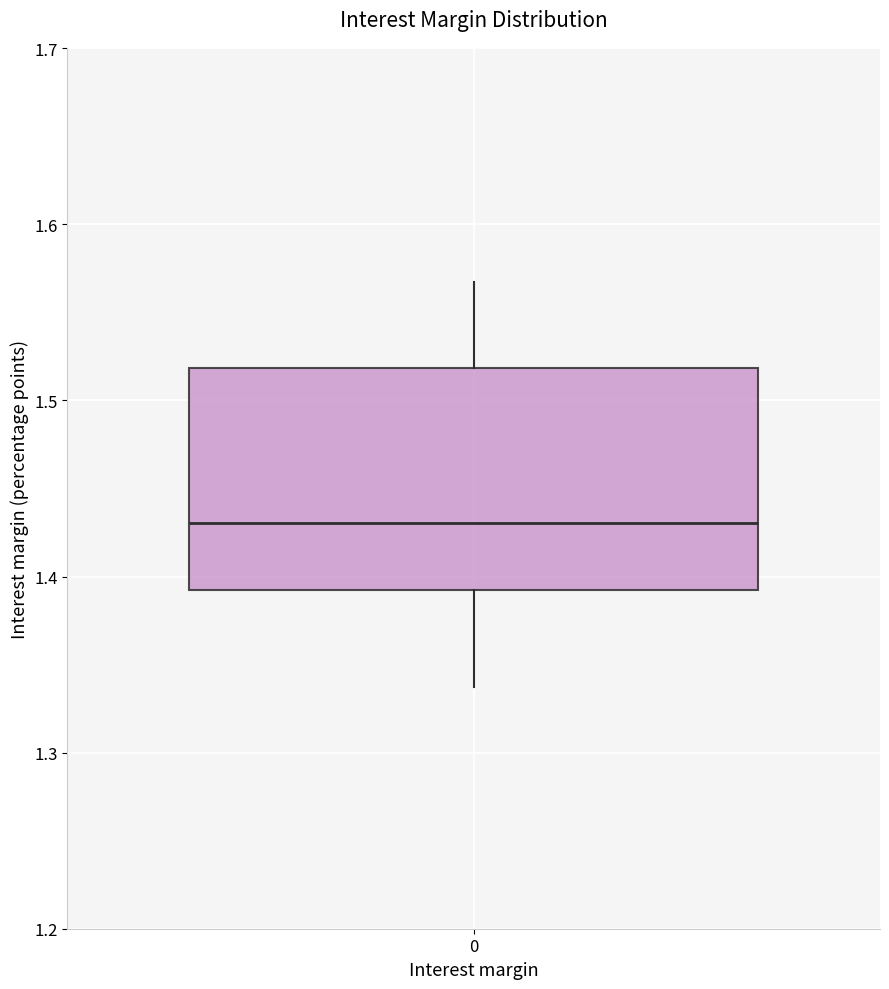

Read this box plot against the y-axis: the position of the median line, the range covered by the box, and the ends of both whiskers. The values are not printed on the chart, so give them approximately, as read against the axis.

median 1.43, box 1.39 to 1.52, whiskers 1.34 to 1.57